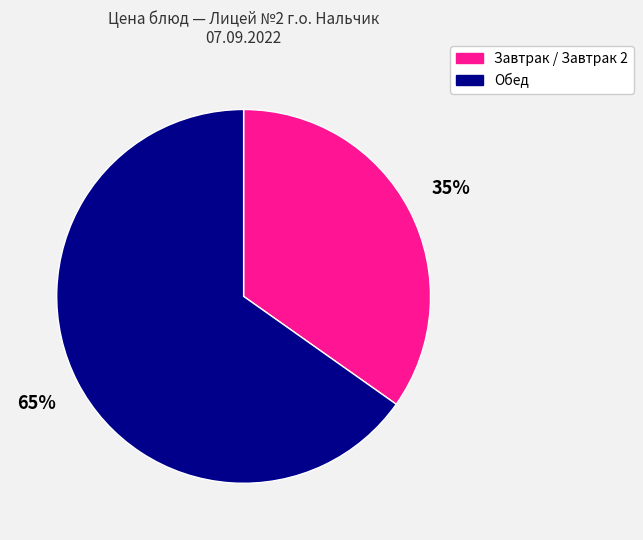

To the nearest percent, what is the average slice percentage?

50%